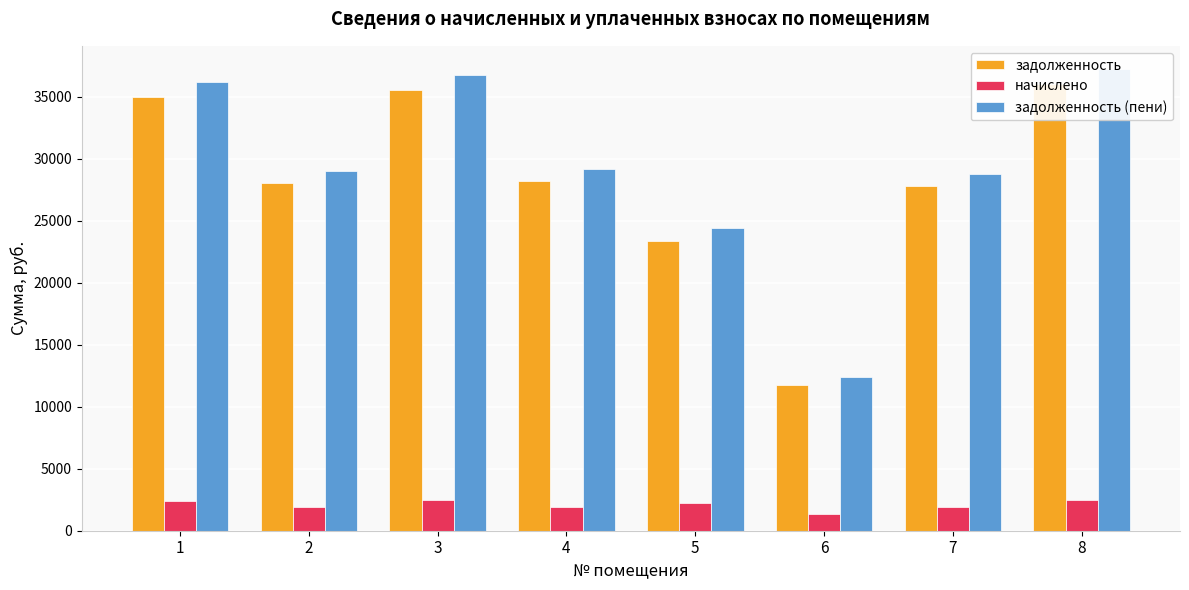

Where does the задолженность series first go above 28180?

1